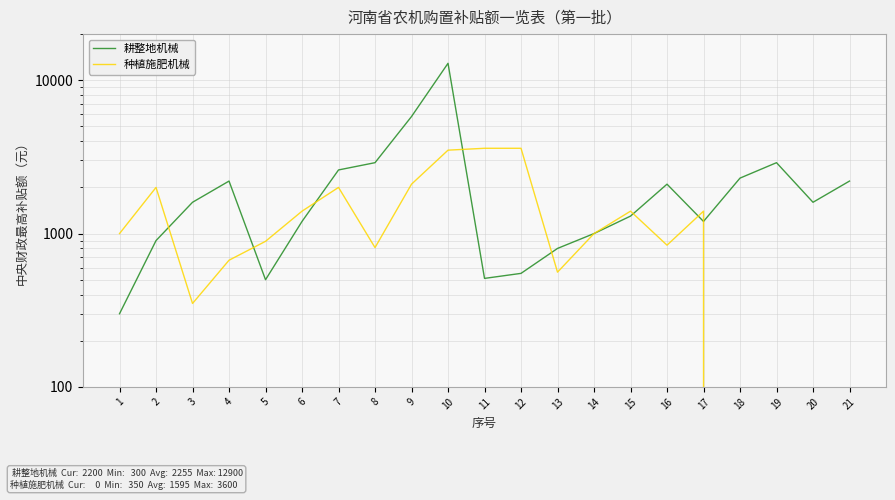

The value of 耕整地机械 at 7 is 2600. True or false?

True